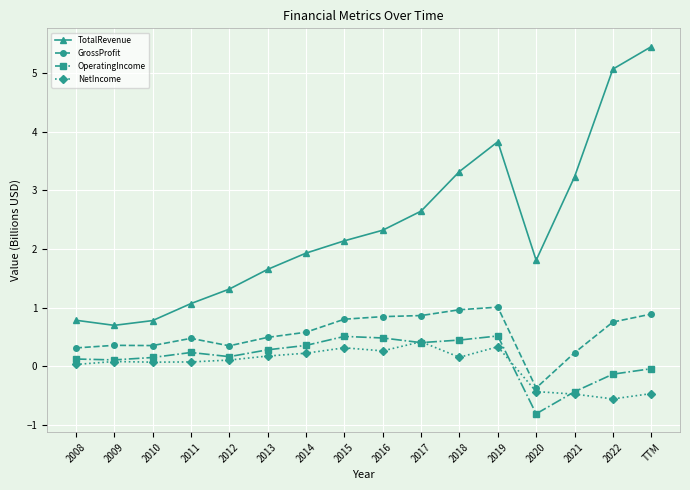

What is the difference between the highest and lowest values at 2016?

2.1